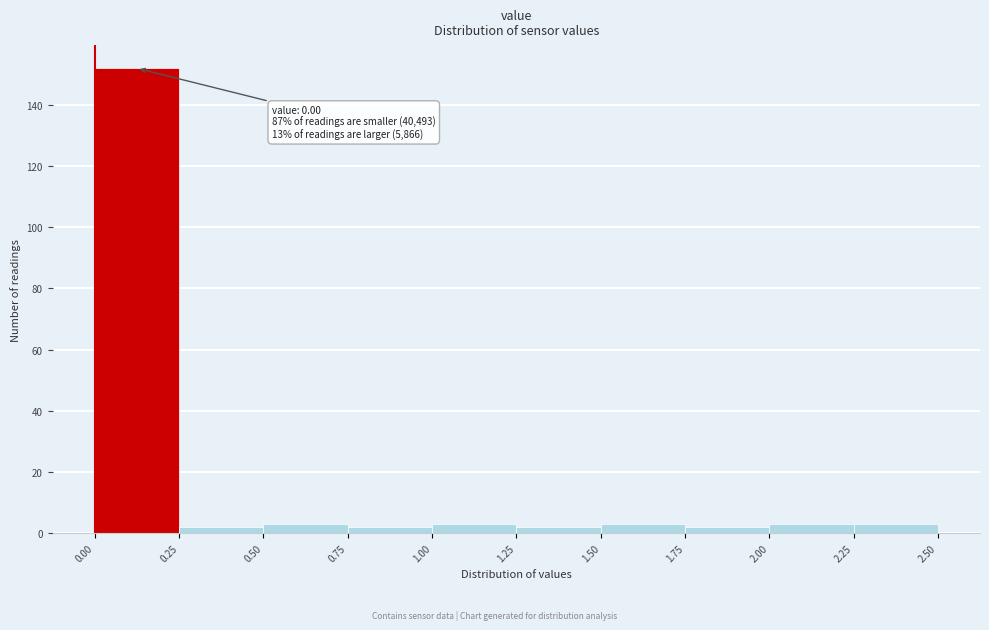

Which range on the x-axis has the tallest bar?

0.00 to 0.25